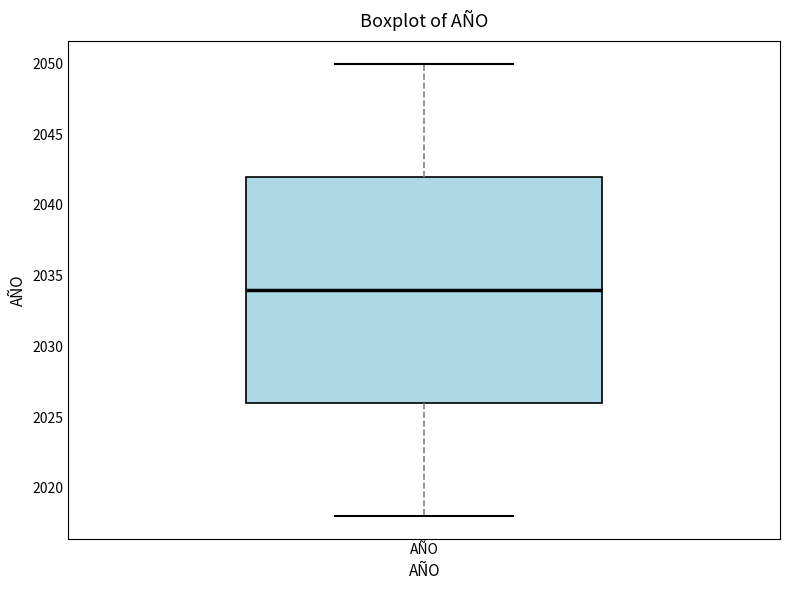

Read this box plot against the y-axis: the position of the median line, the range covered by the box, and the ends of both whiskers. The values are not printed on the chart, so give them approximately, as read against the axis.

median 2034, box 2026 to 2042, whiskers 2018 to 2050